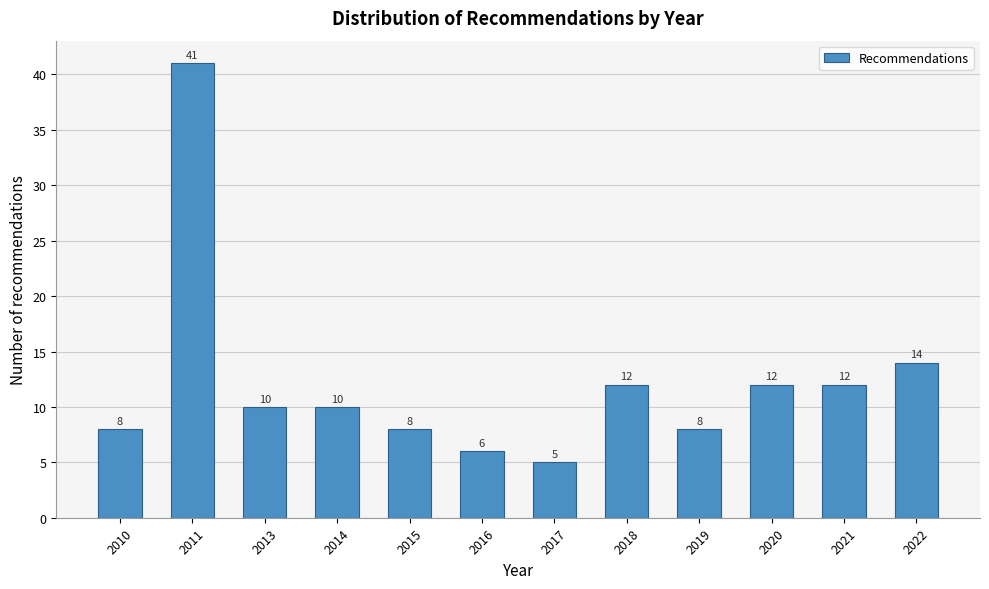

Reading left to right, extract all data points from this chart.

8	41	10	10	8	6	5	12	8	12	12	14